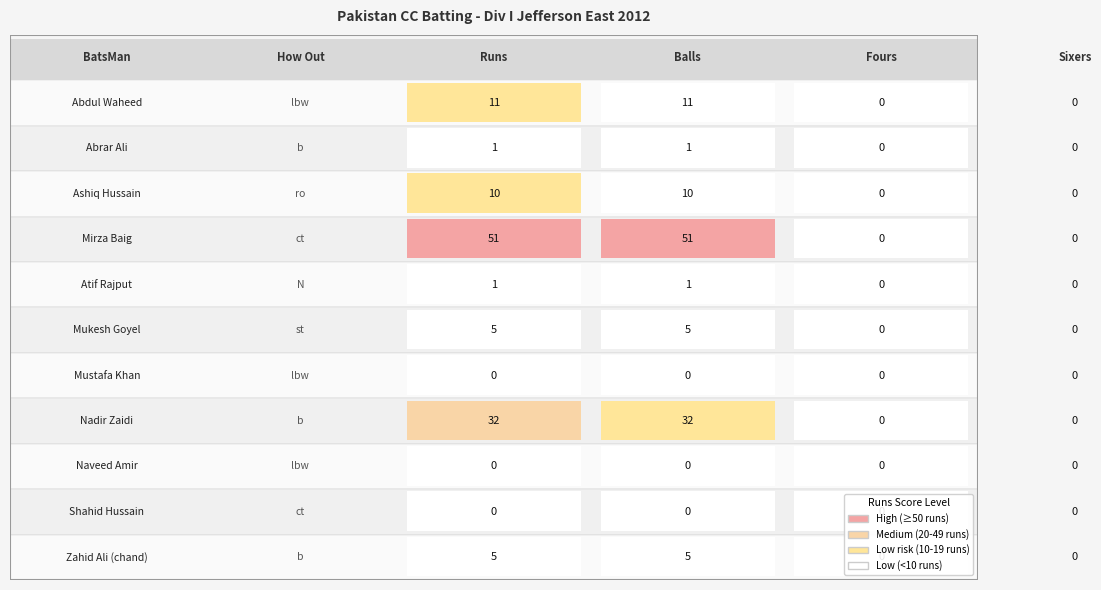

Count the number of data series in this chart.

11